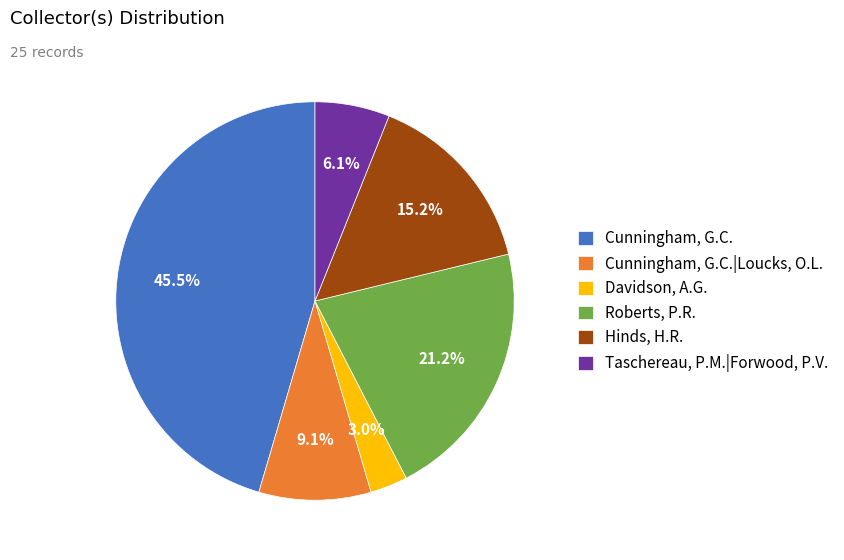

To the nearest percent, what is the difference between the Cunningham, G.C. and Roberts, P.R. slice percentages?

24%